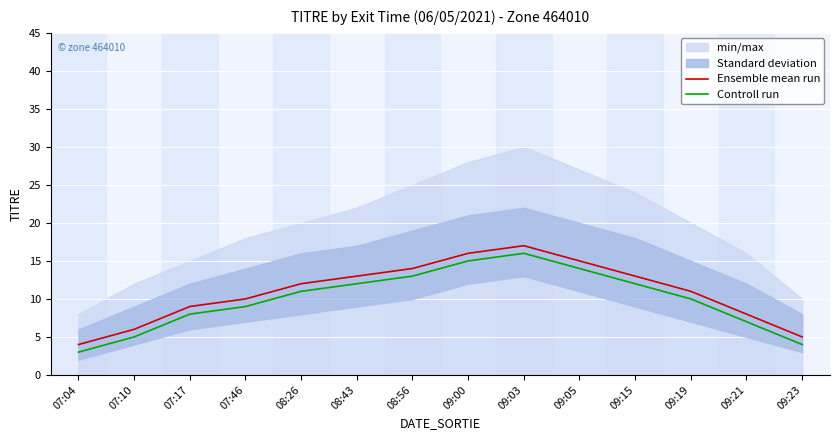

Is the value of Ensemble mean run at 07:04 greater than the value of Controll run at 09:19?

No